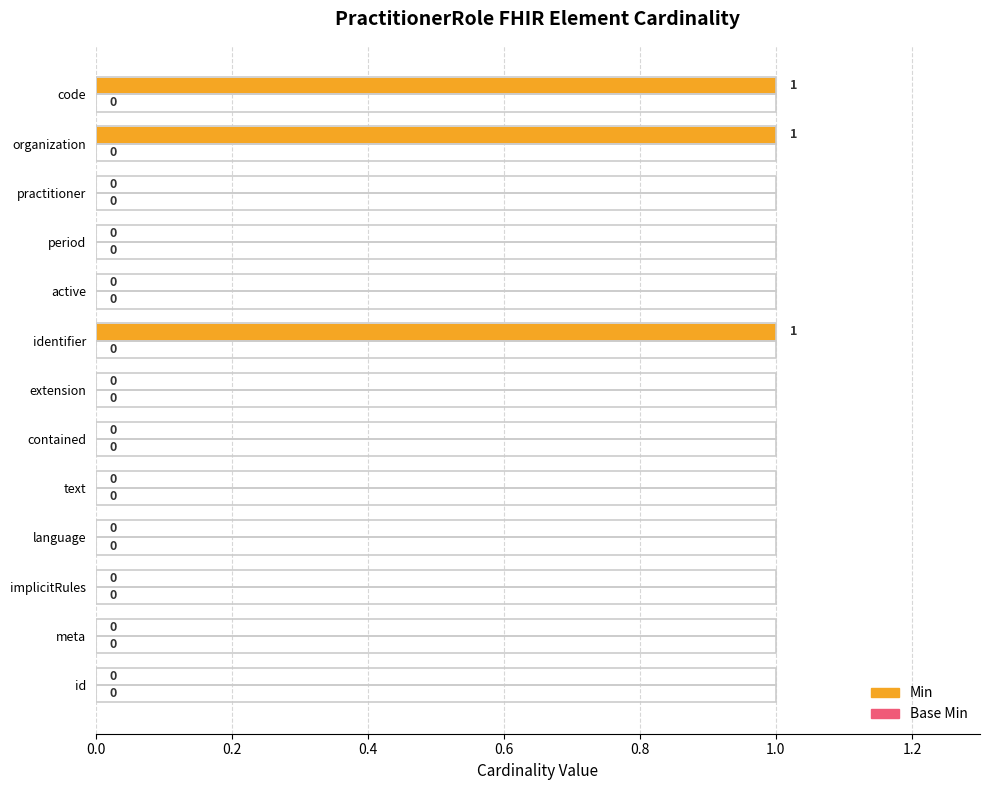

What is the sum of all values?

3